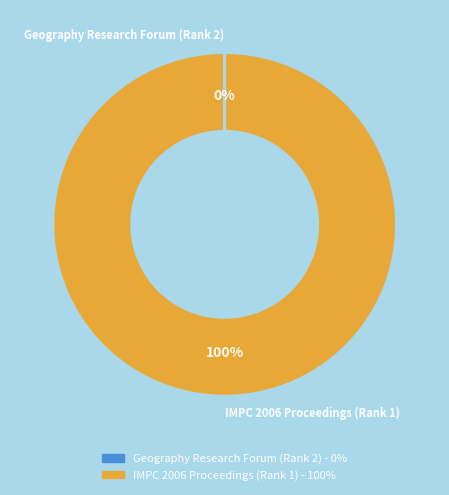

To the nearest percent, what is the difference between the largest and smallest slice percentages?

100%